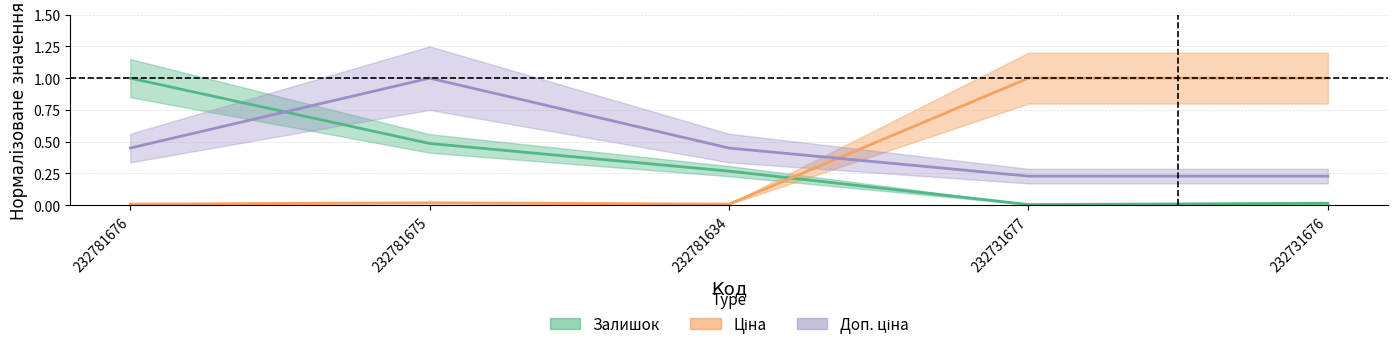

Which category has the highest value across all series?

232781676